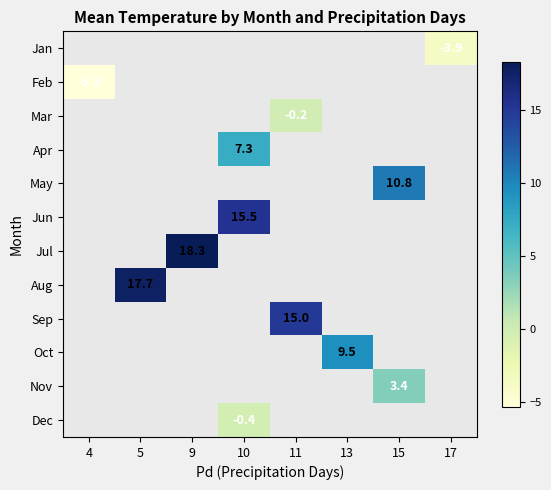

What is the smallest value displayed?

-5.3